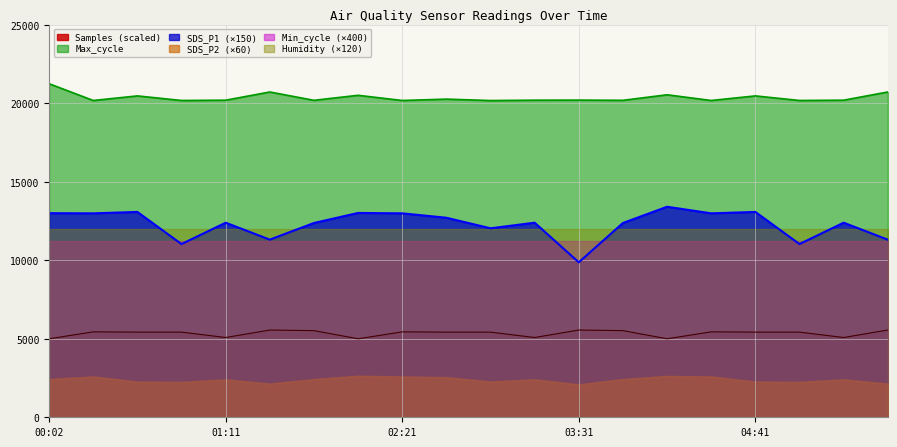

At which category is the sum across all series the highest?

00:02